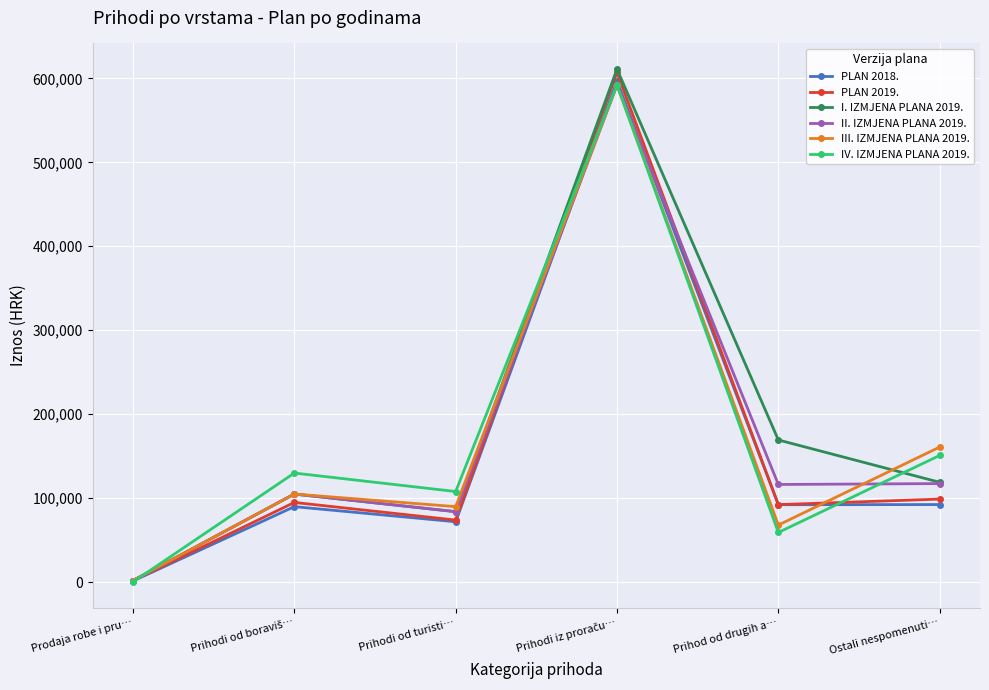

What is the label of the 1st point from the right?

Ostali nespomenuti…